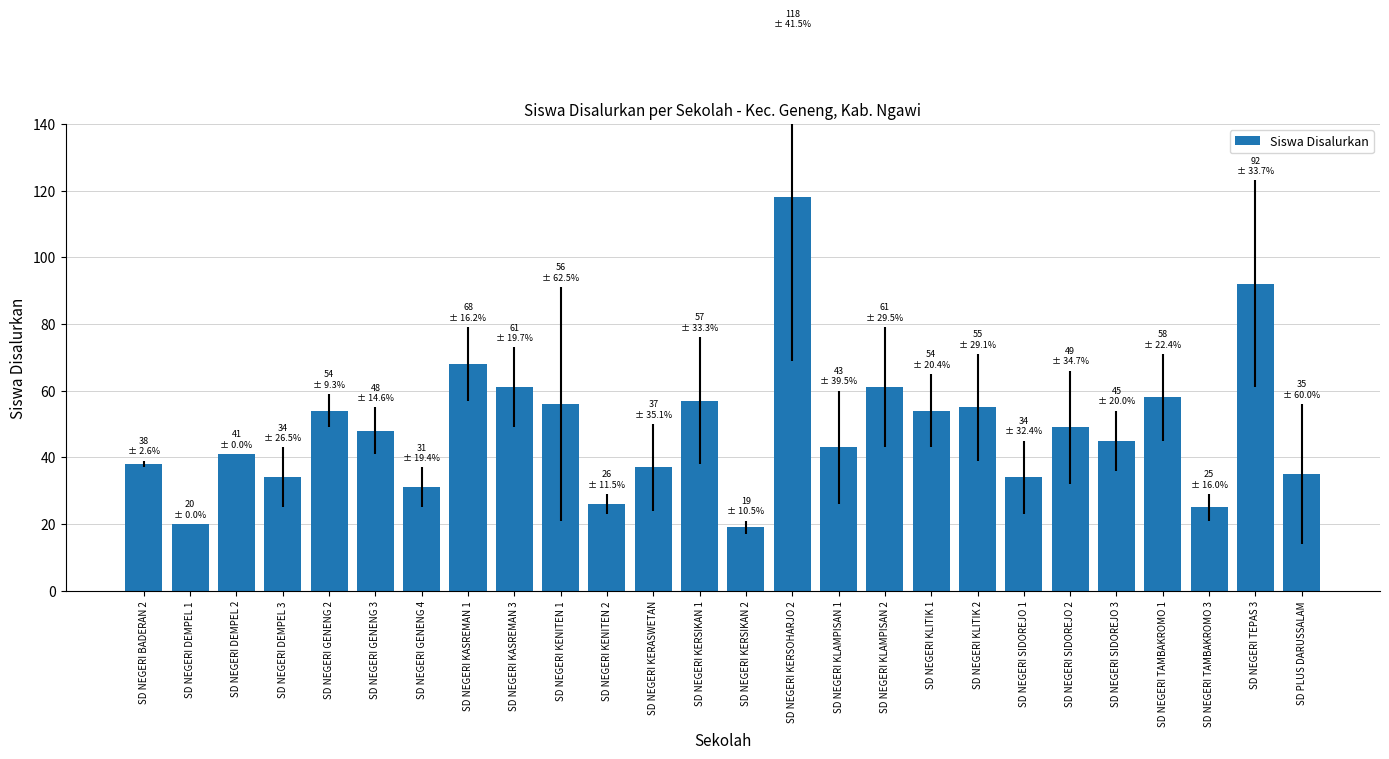

Does the chart contain any negative values?

No